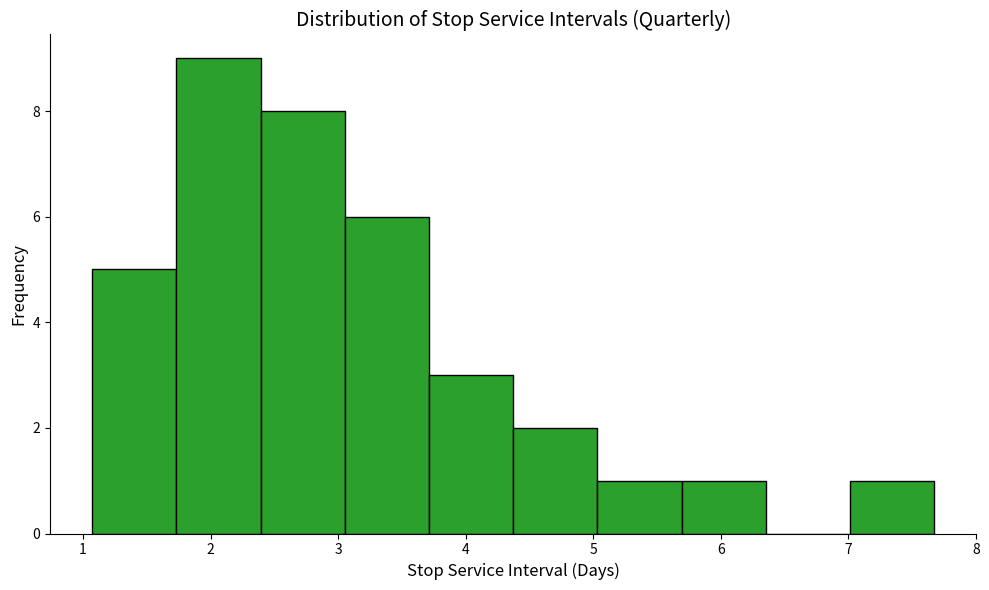

Reading left to right, list every bar in this chart as the range it spans on the x-axis followed by its height. Neither the bar edges nor the heights are printed on the chart, so give them approximately, as read against the axes.

1.1 to 1.7: 5
1.7 to 2.4: 9
2.4 to 3.1: 8
3.1 to 3.7: 6
3.7 to 4.4: 3
4.4 to 5.0: 2
5.0 to 5.7: 1
5.7 to 6.4: 1
6.4 to 7.0: 0
7.0 to 7.7: 1